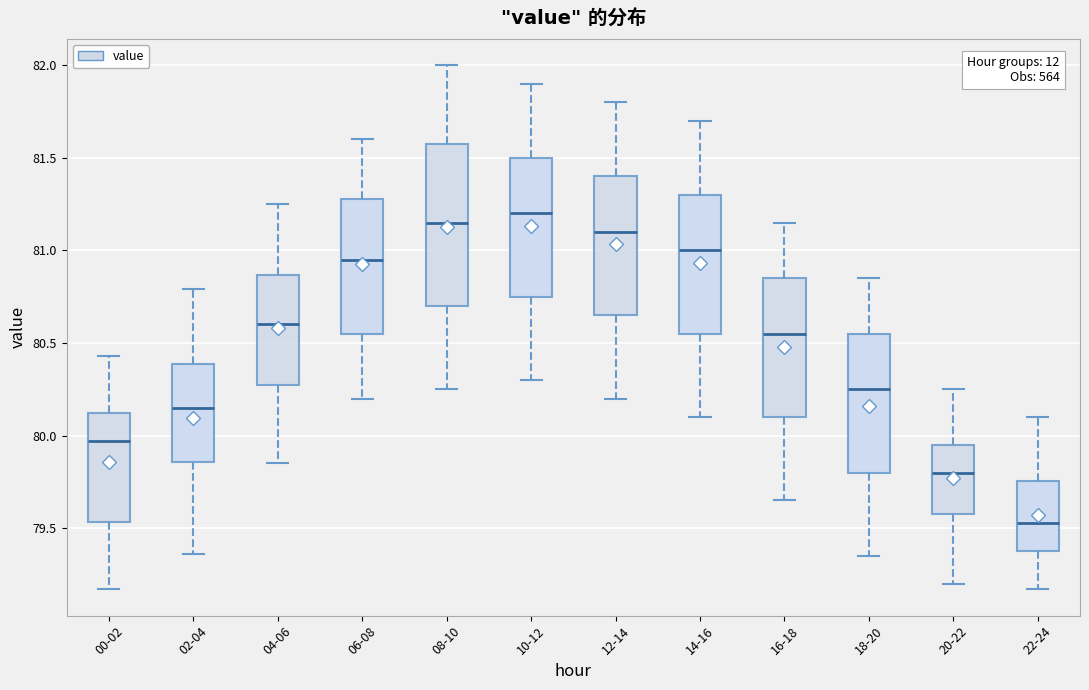

Comparing the boxes themselves (not the whiskers), which one is the tallest?

08-10